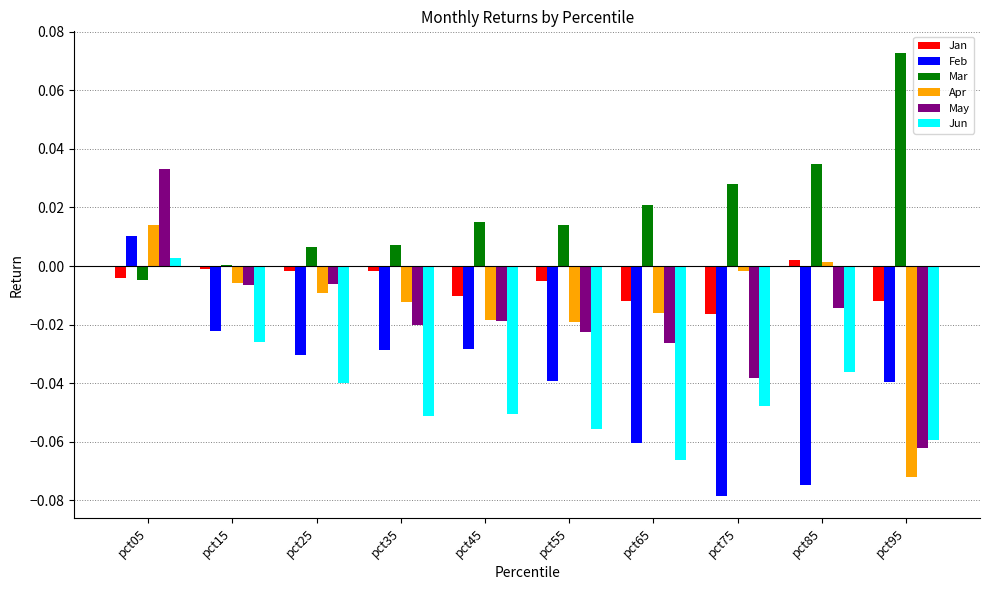

Count the number of data series in this chart.

6